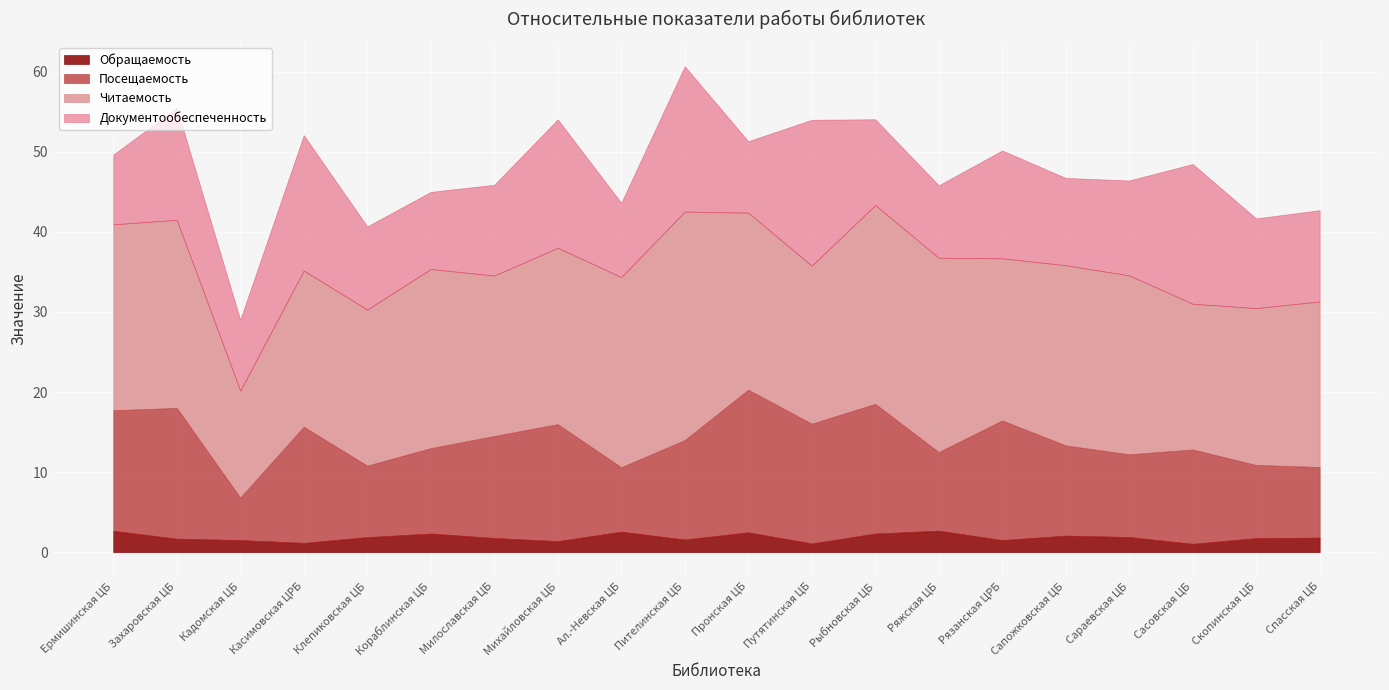

Reading left to right, list all the values displayed in this chart.

Обращаемость: 2.7	1.7	1.5	1.2	1.9	2.3	1.8	1.4	2.6	1.6	2.5	1.1	2.3	2.7	1.5	2.1	1.9	1.0	1.7	1.8
Посещаемость: 15.1	16.3	5.3	14.5	8.9	10.7	12.7	14.6	8.0	12.4	17.8	15.0	16.2	9.8	14.9	11.3	10.3	11.8	9.1	8.8
Читаемость: 23.2	23.5	13.4	19.5	19.5	22.4	20.0	22.0	23.7	28.5	22.1	19.7	24.8	24.3	20.3	22.5	22.4	18.2	19.6	20.7
Документообеспеченность: 8.7	14.0	8.9	16.9	10.4	9.6	11.3	16.0	9.3	18.2	8.9	18.2	10.7	9.1	13.5	10.9	11.9	17.5	11.2	11.4